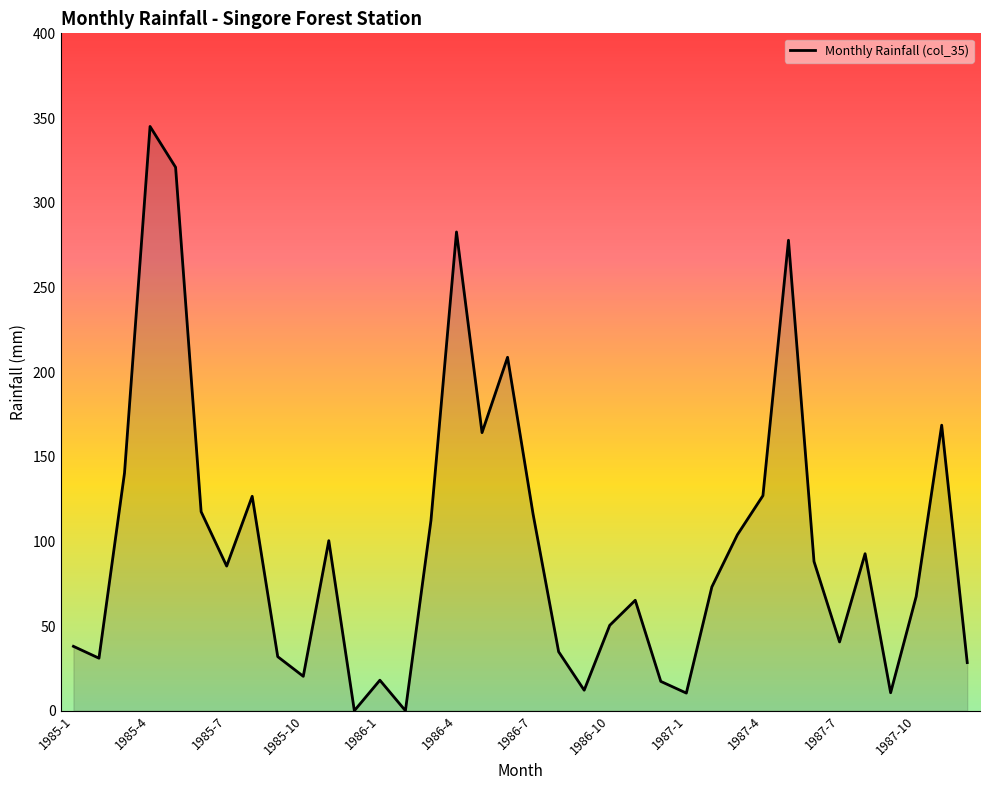

How many distinct data groups are displayed?

1